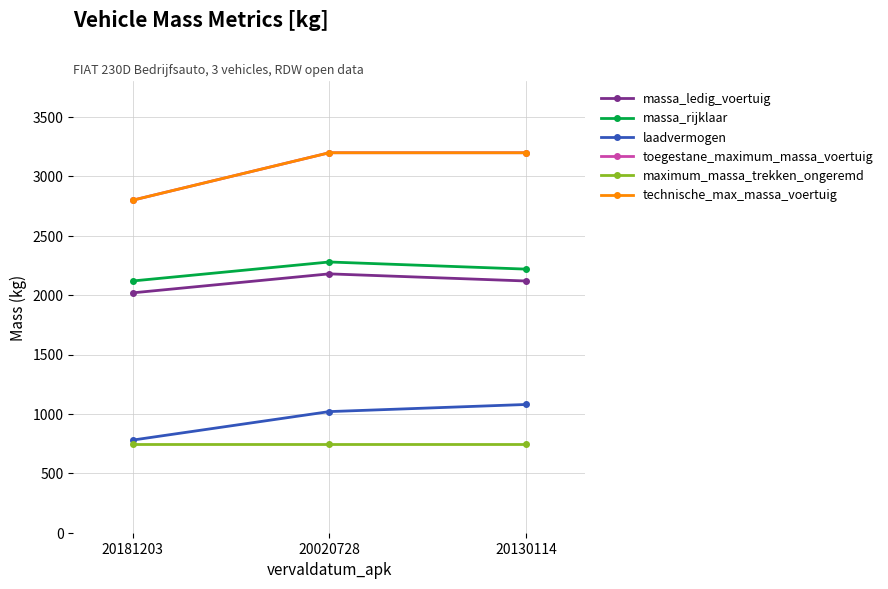

Is this an area chart (filled region under the line)?

No